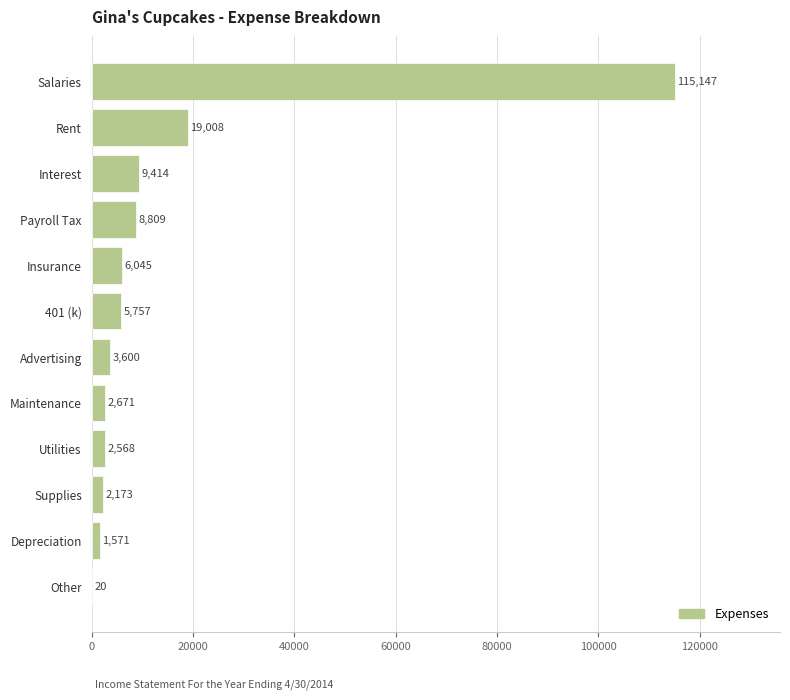

What is the change in value from Other to Advertising?

+3580.0